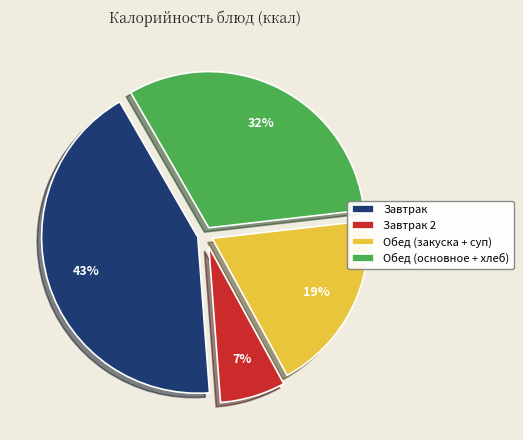

Is the sum of Обед (закуска + суп) and Завтрак greater than half?

Yes